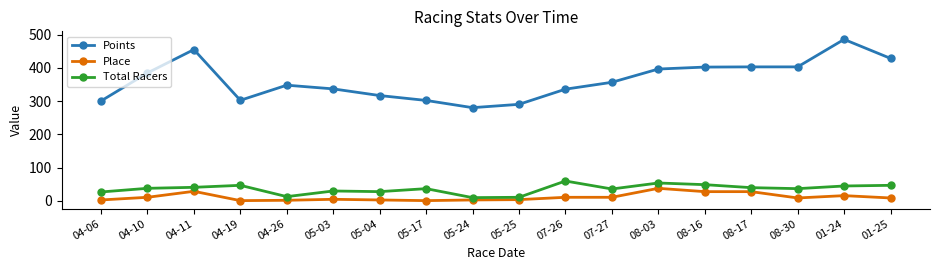

What is the sum of the Place values at 05-25 and 01-25?

13.0